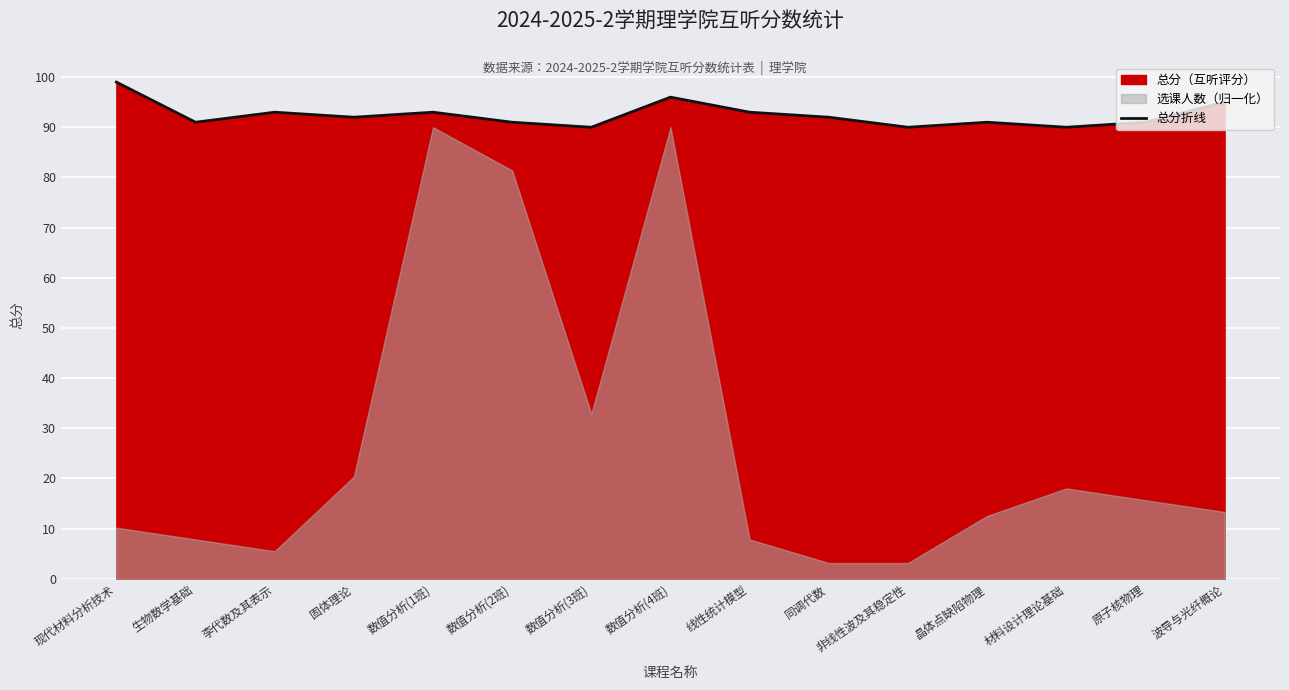

Reading left to right, list all the values displayed in this chart.

99	91	93	92	93	91	90	96	93	92	90	91	90	91	95